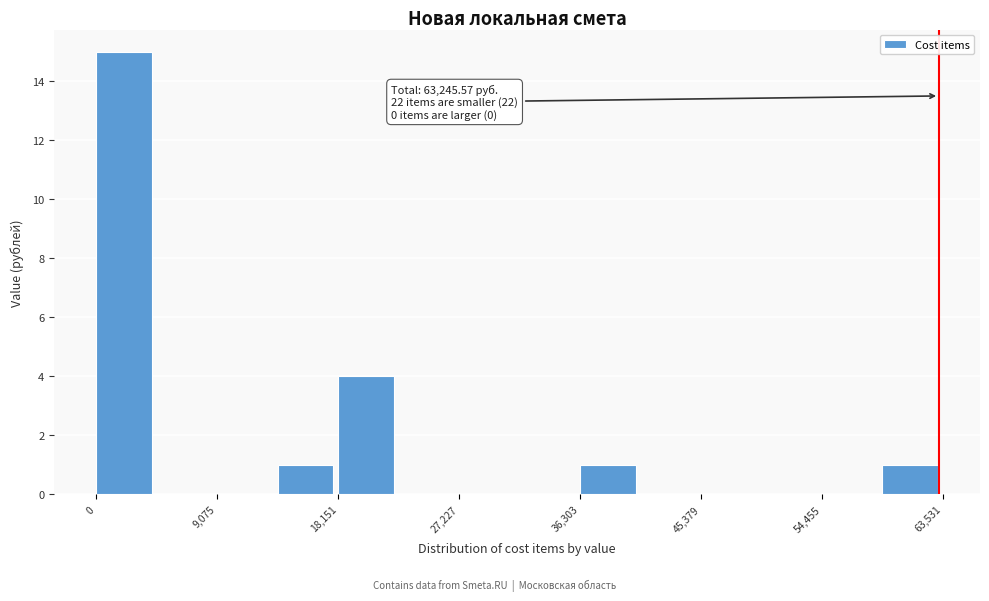

Over which range of the x-axis is the bar tallest?

0 to 5000